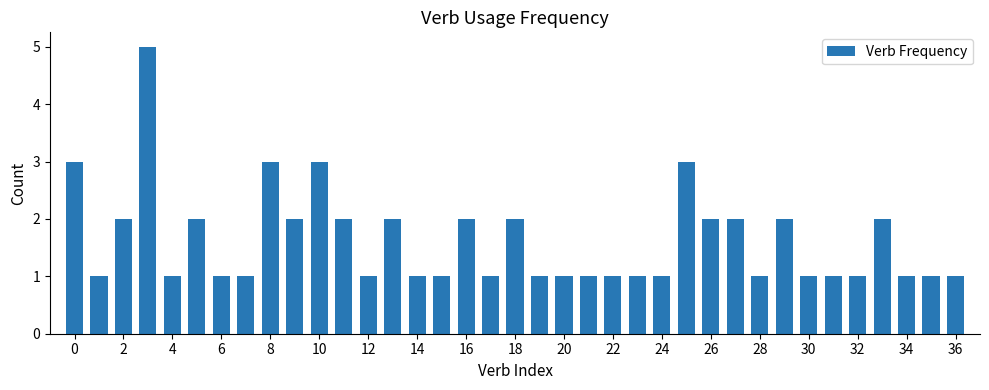

What is the difference between the maximum and minimum values?

4